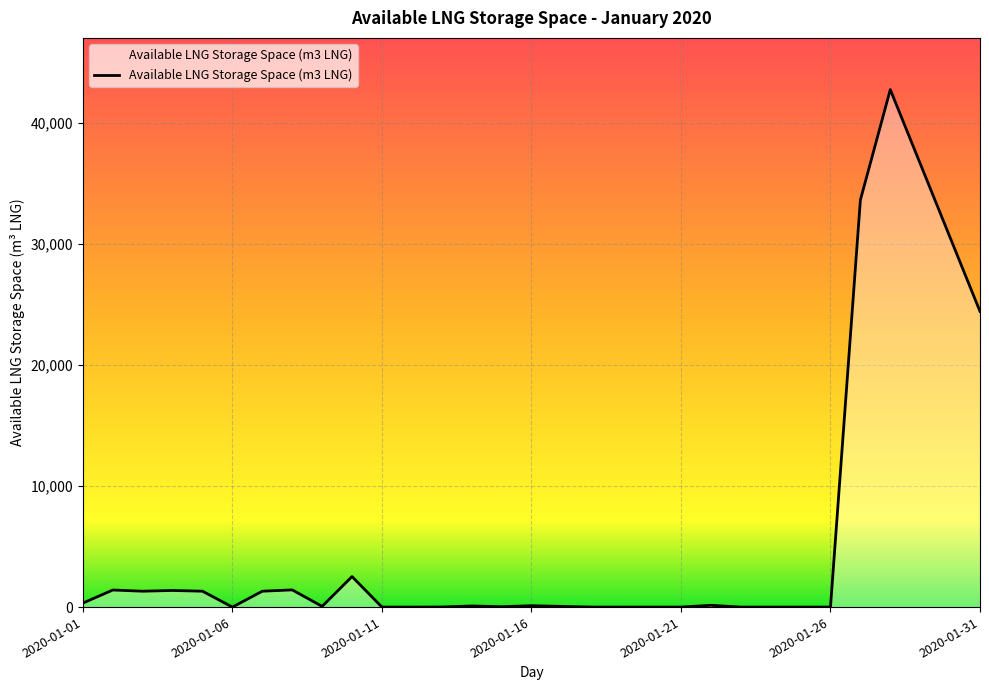

What is the greatest value displayed?

42762